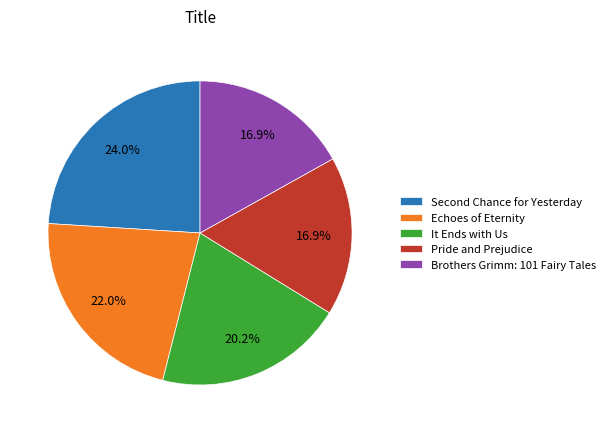

Does Brothers Grimm: 101 Fairy Tales represent more than half of the total?

No